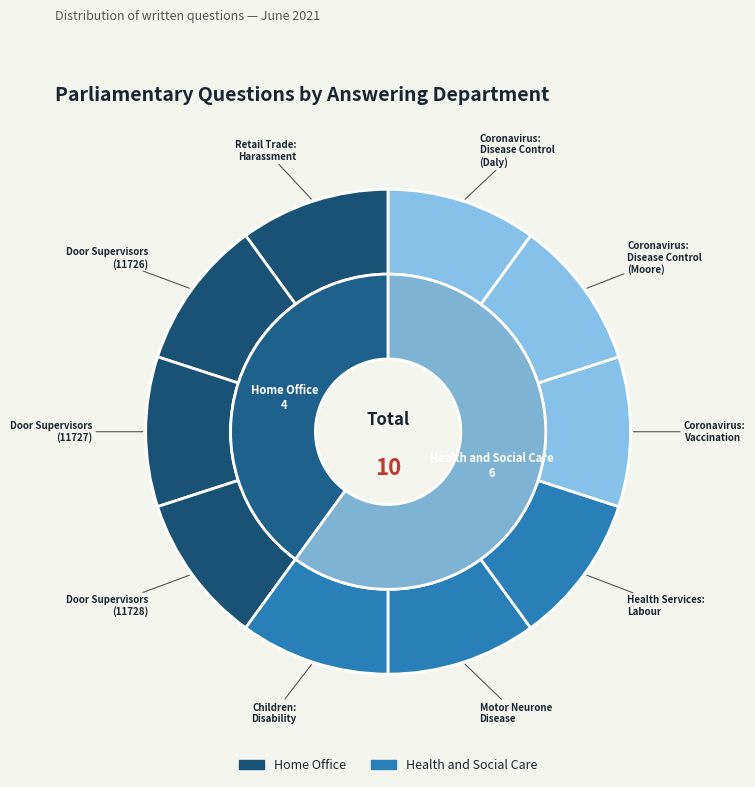

Approximately how many times larger is the value at Door Supervisors (Home Office) compared to Coronavirus: Vaccination?

3.0